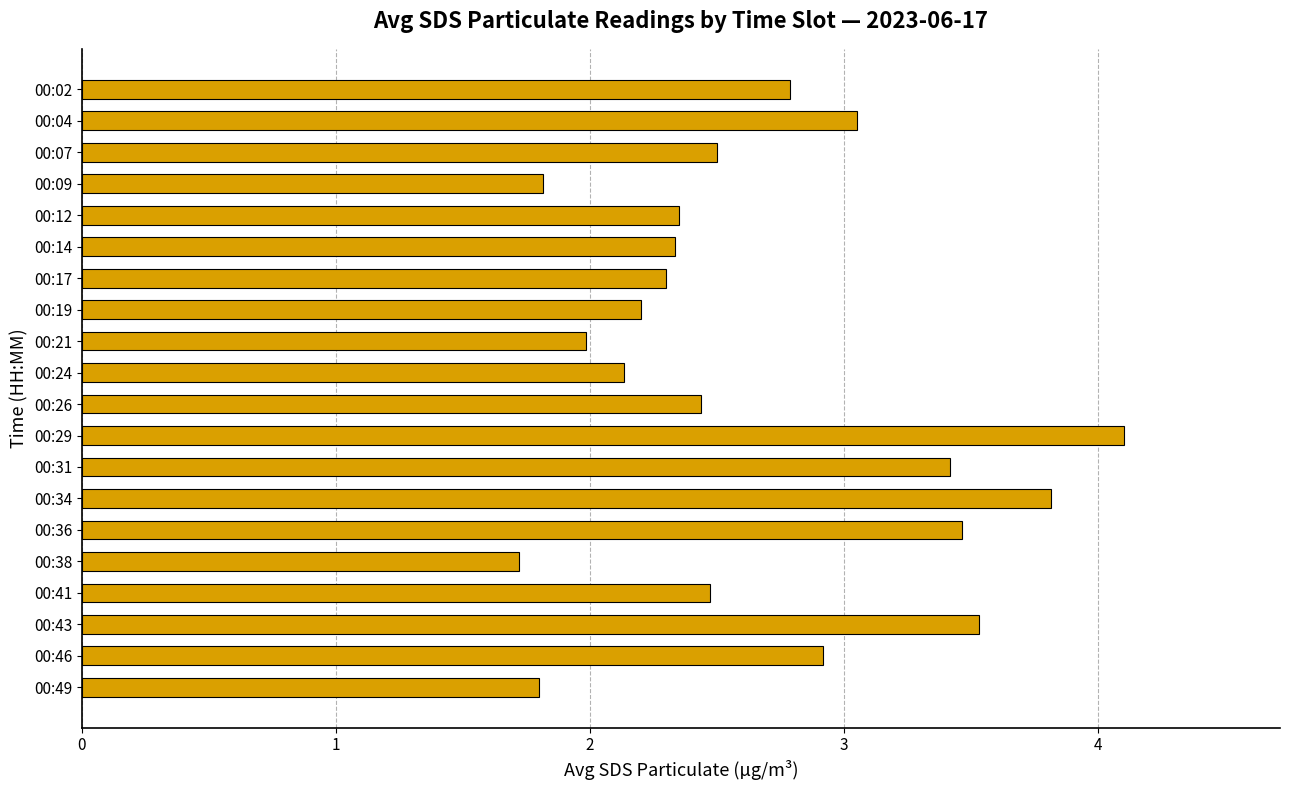

What is the maximum value shown in the chart?

4.1